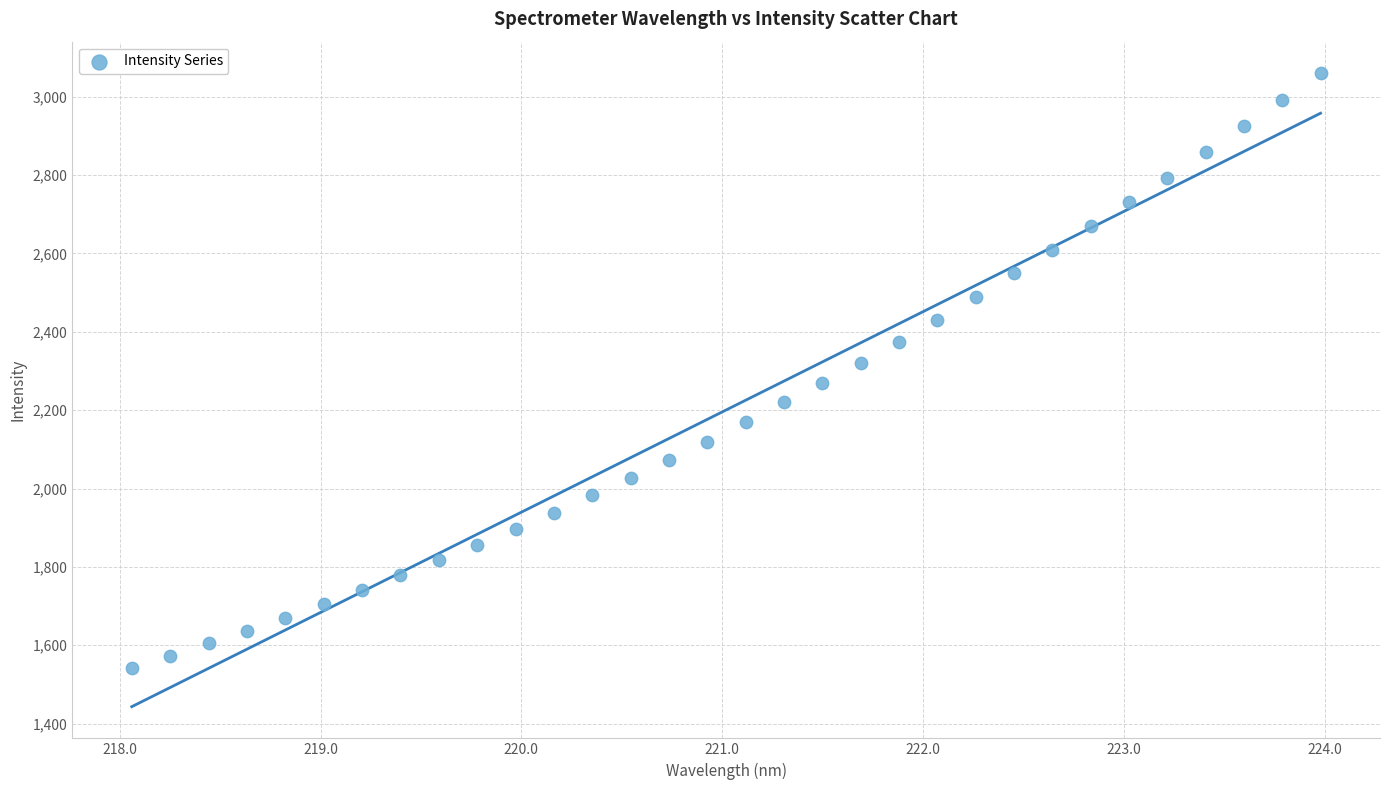

What is the range of X values (max minus min)?

5.9